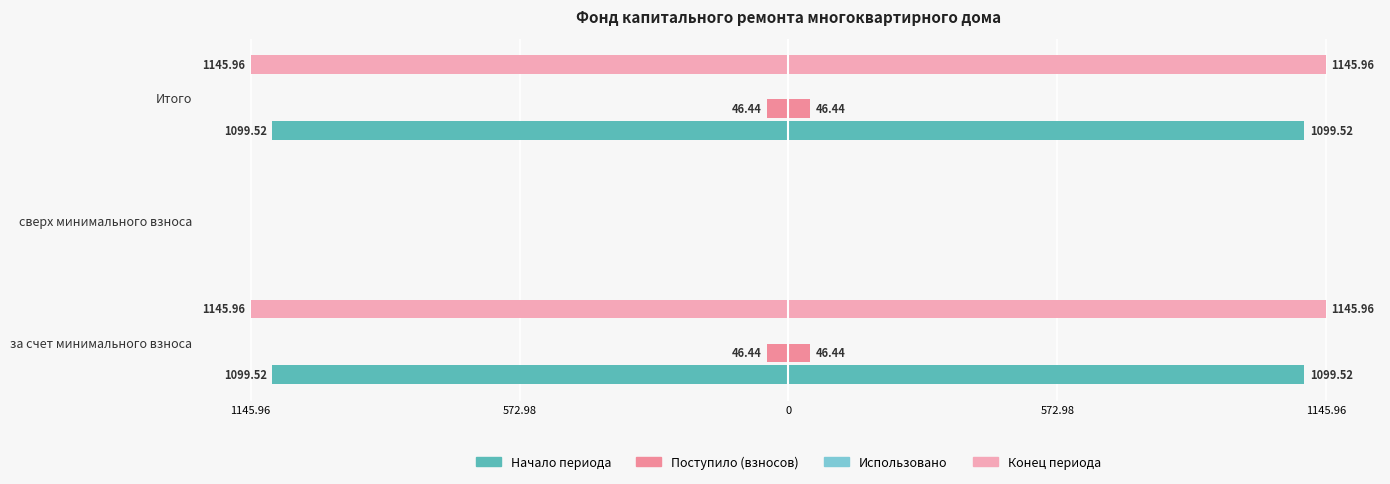

What are all the series names shown in the legend?

Начало периода, Поступило (взносов), Использовано, Конец периода